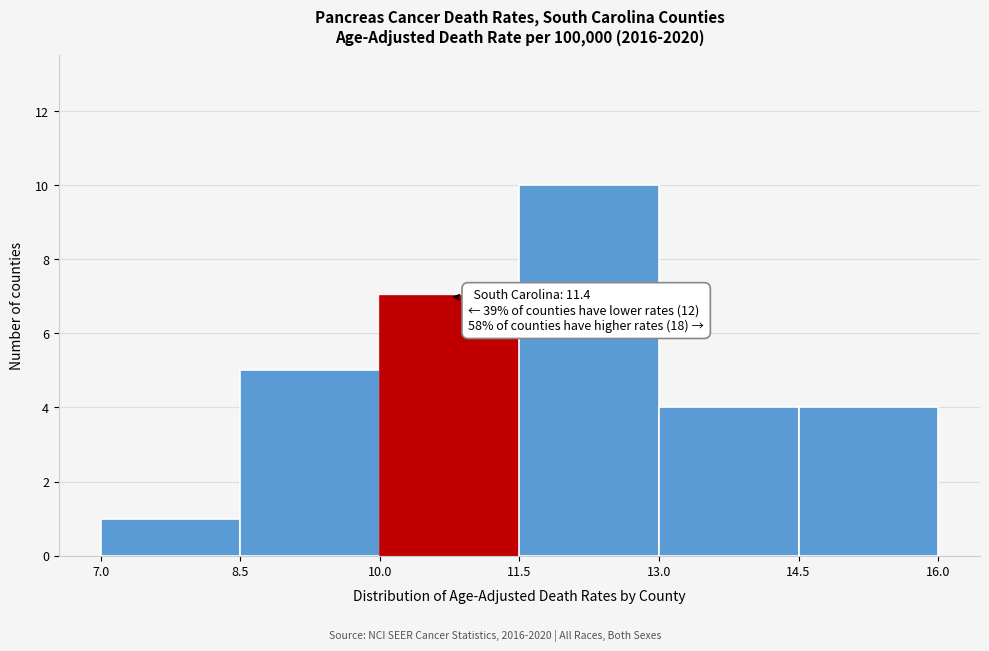

Over which range of the x-axis is the bar tallest?

11.5 to 13.0